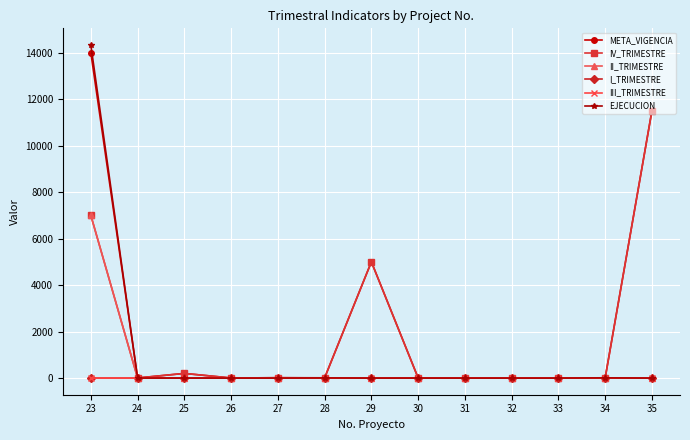

What is the value of the III_TRIMESTRE point at the 8th from the left?

2